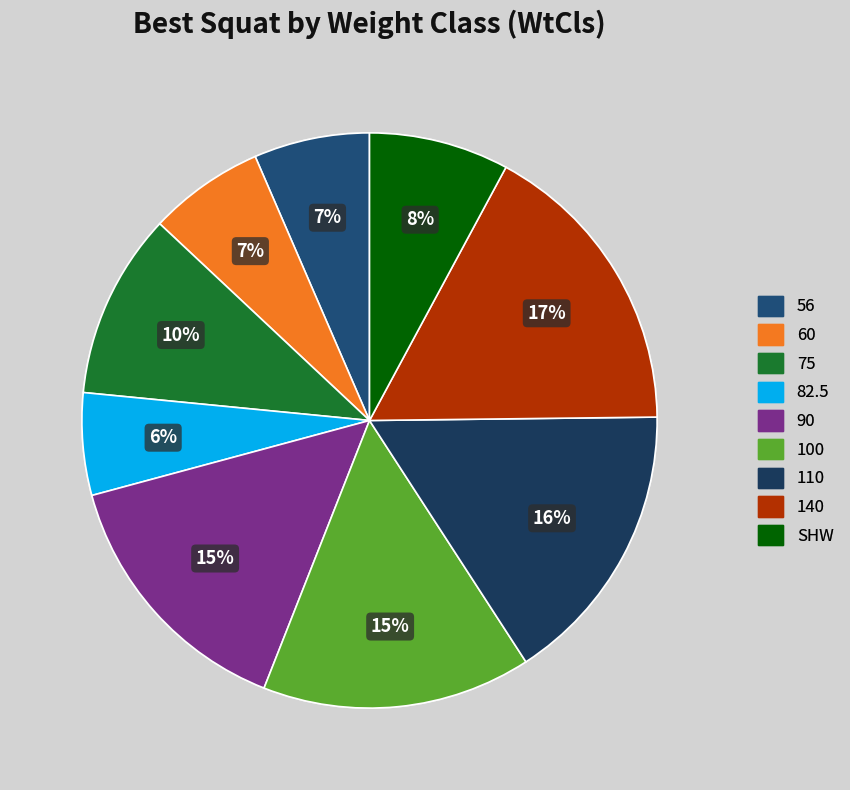

Is there a majority slice in this chart?

No